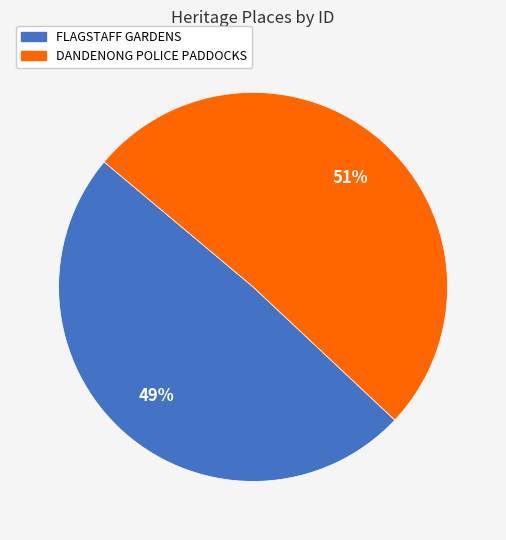

What percentage is the DANDENONG POLICE PADDOCKS slice, to the nearest percent?

51%